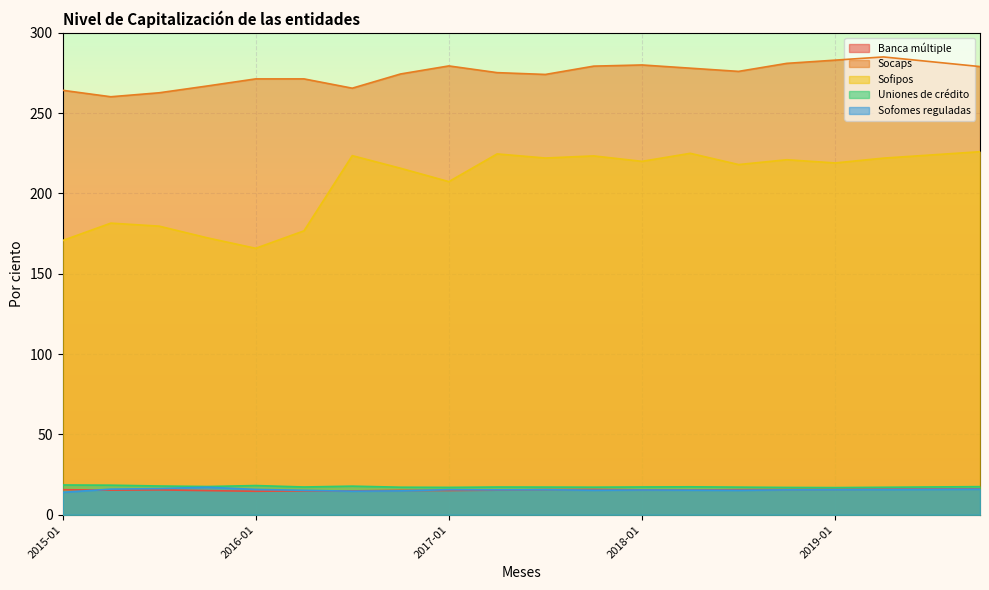

What is the label of the 10th point from the left?

2017-04